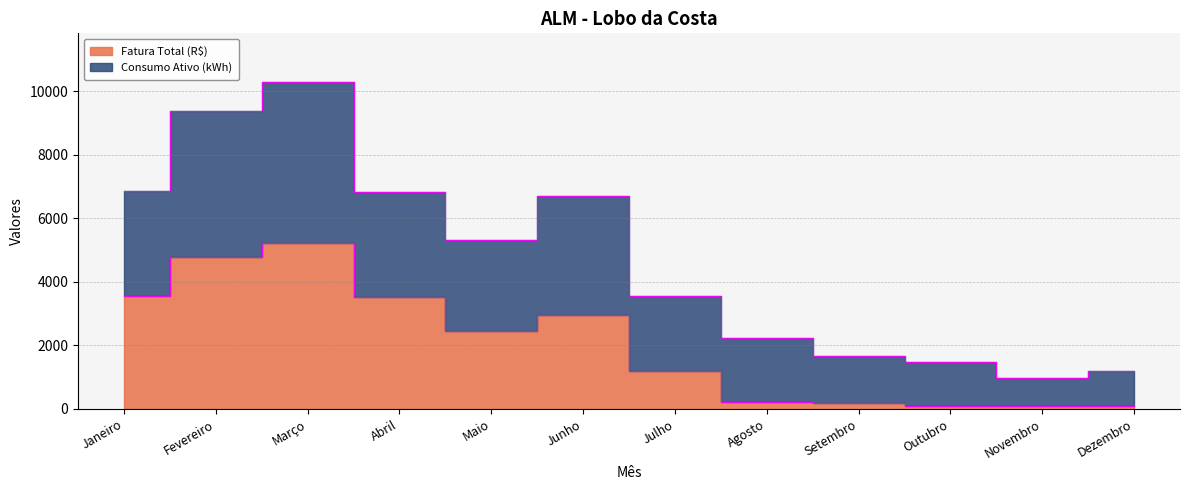

True or false: Fatura Total (R$) and Consumo Ativo (kWh) cross at least once.

False